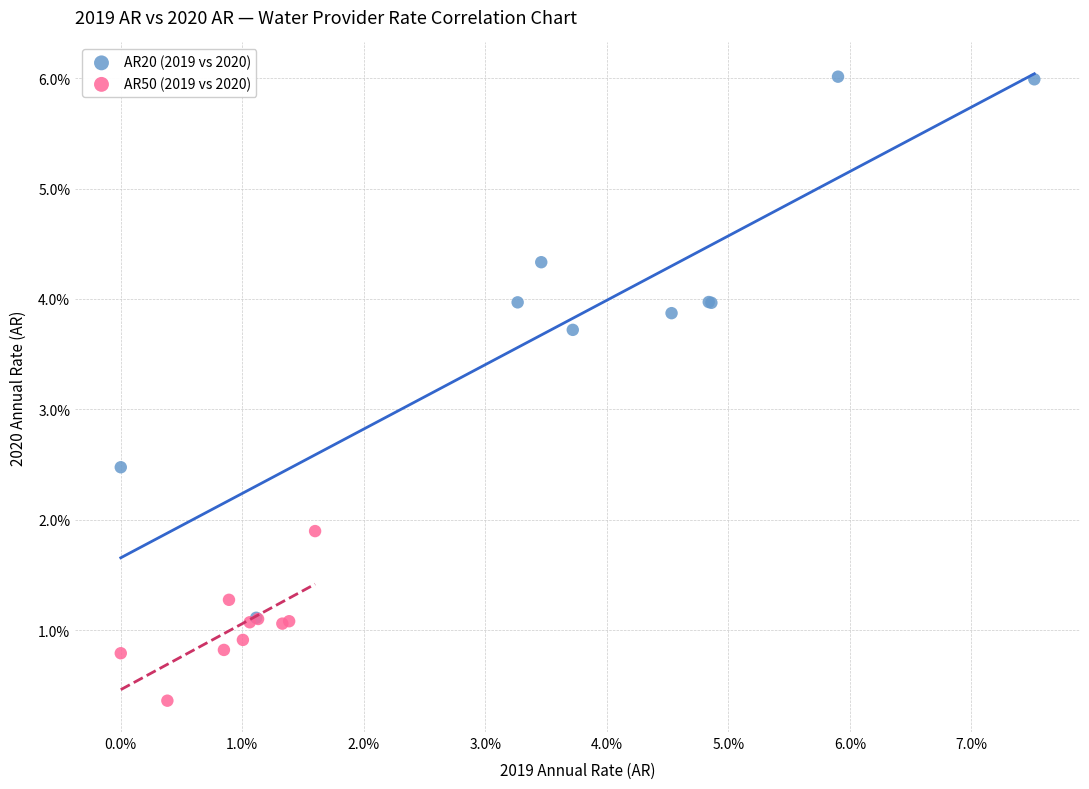

Which series reaches the maximum Y coordinate?

AR20 (2019 vs 2020)